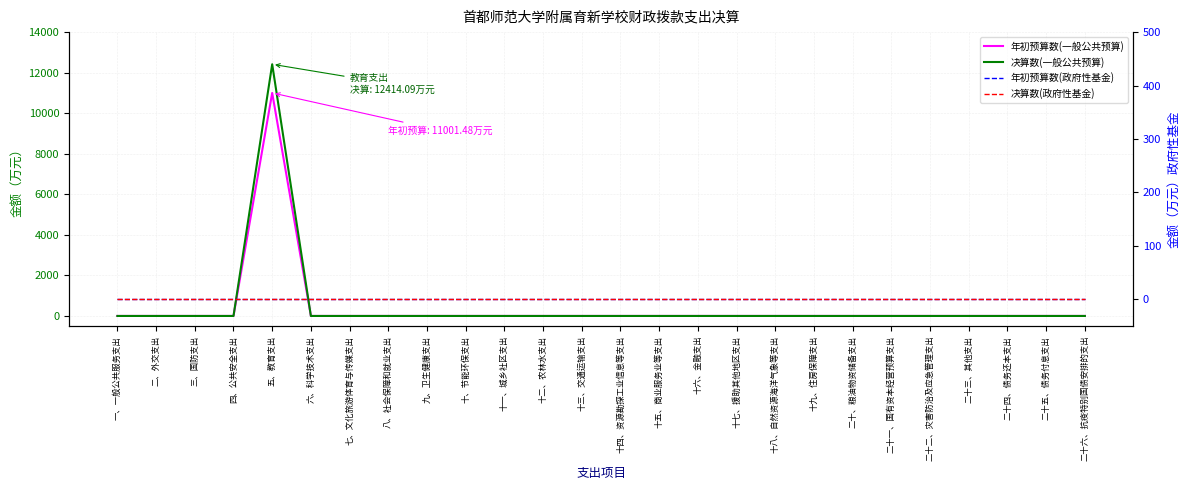

Rank the series at 十八、自然资源海洋气象等支出 from highest to lowest value.

年初预算数(一般公共预算), 决算数(一般公共预算), 年初预算数(政府性基金), 决算数(政府性基金)